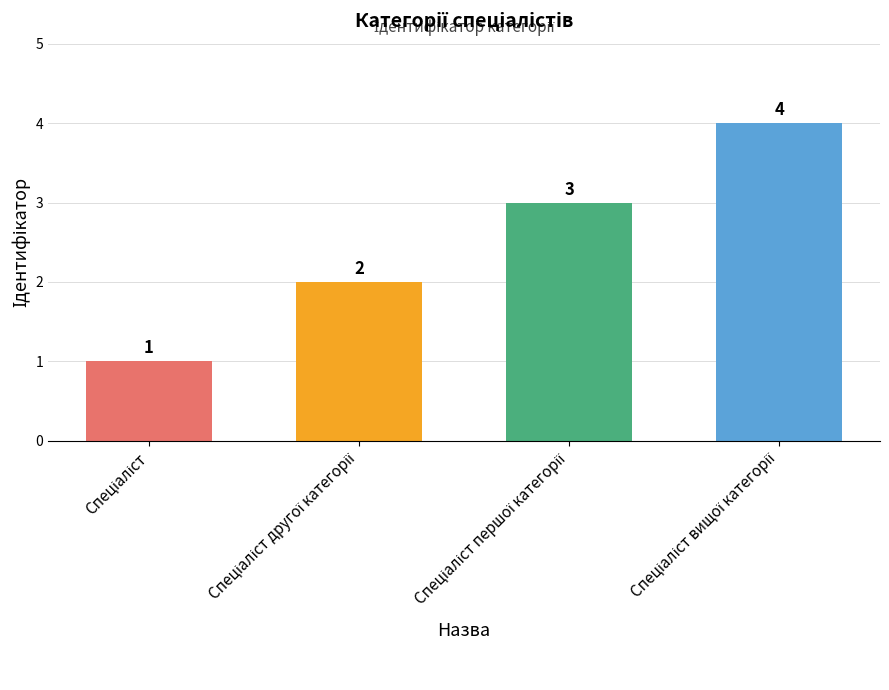

How many values are between 2 and 4?

3